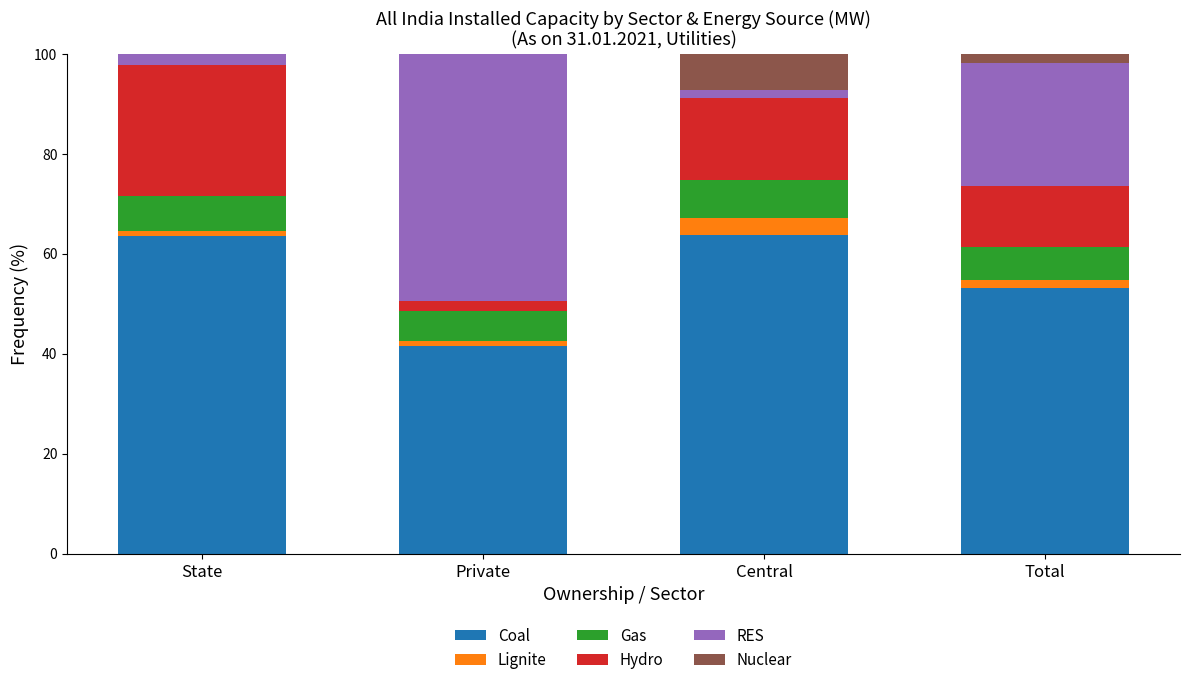

What is the maximum value for Coal?

63.8